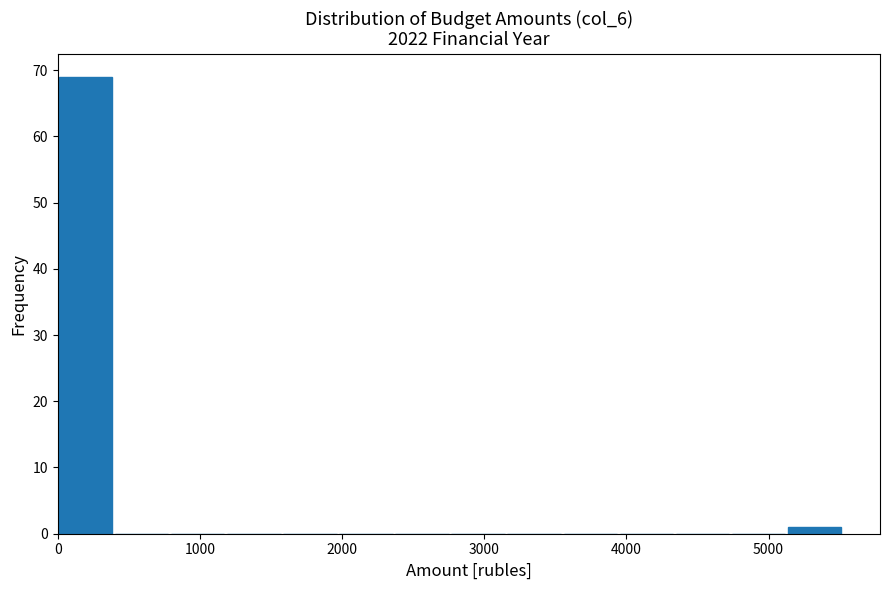

Read against the x-axis, roughly where is the centre of the tallest bar?

200